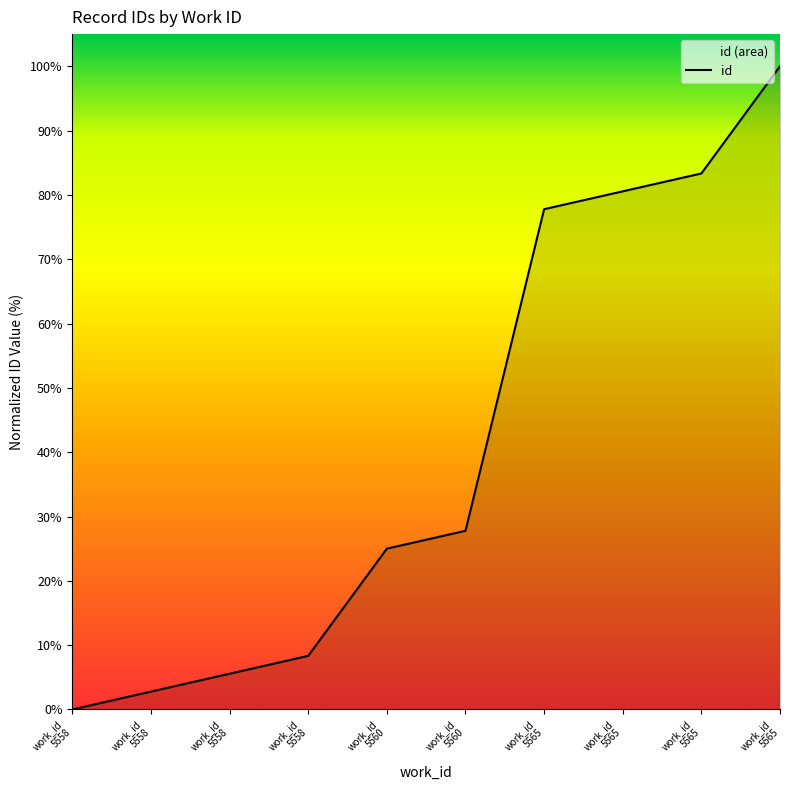

Does the chart display data point markers on the line(s)?

No